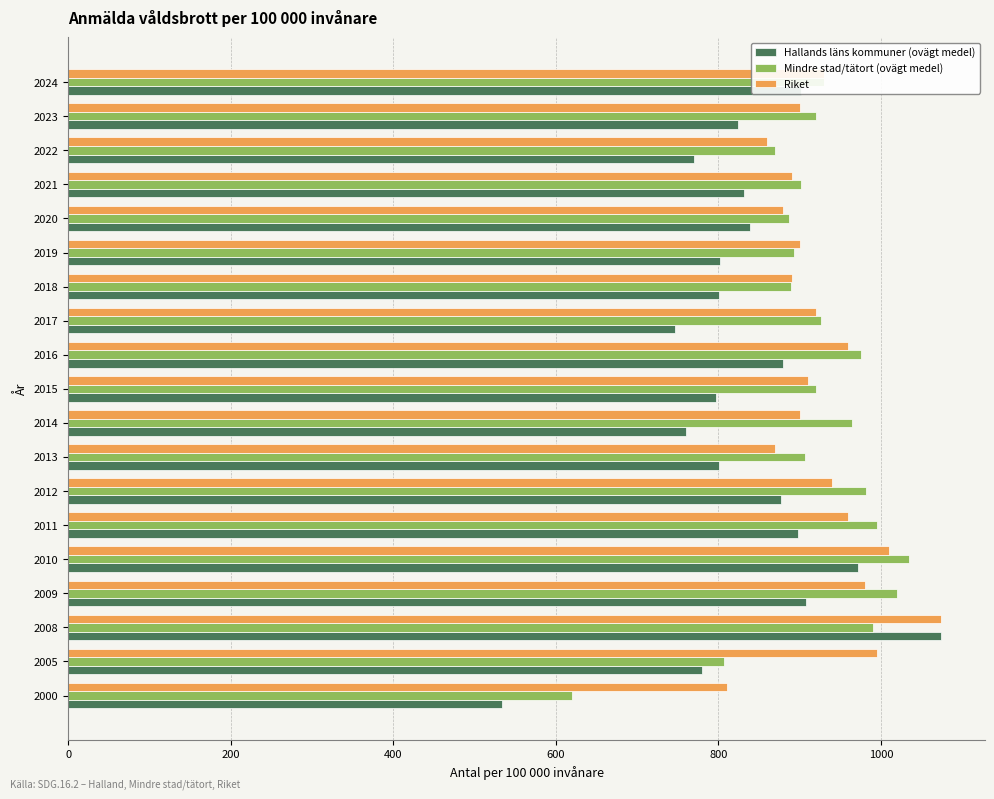

What is the sum of all Riket values?

17579.3